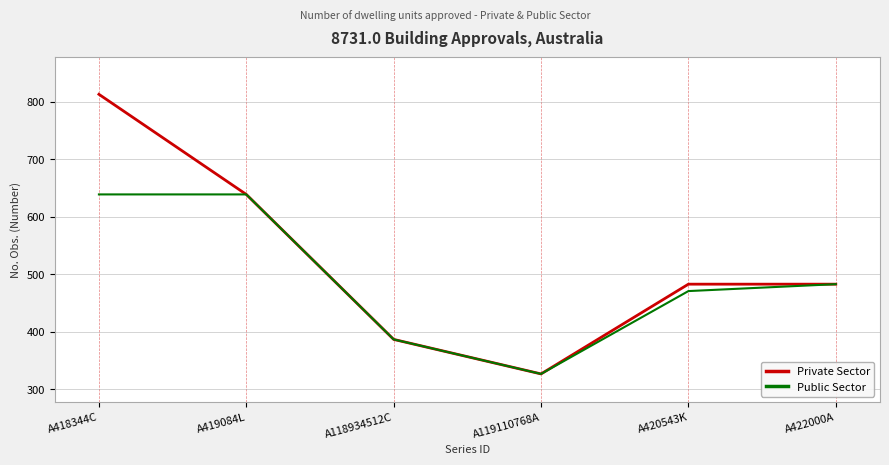

At which label is Private Sector closest to 570?

A419084L